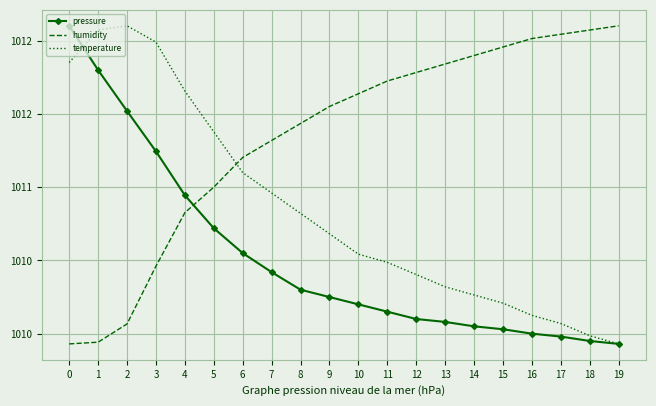

What is the average value of the humidity series?

1011.3